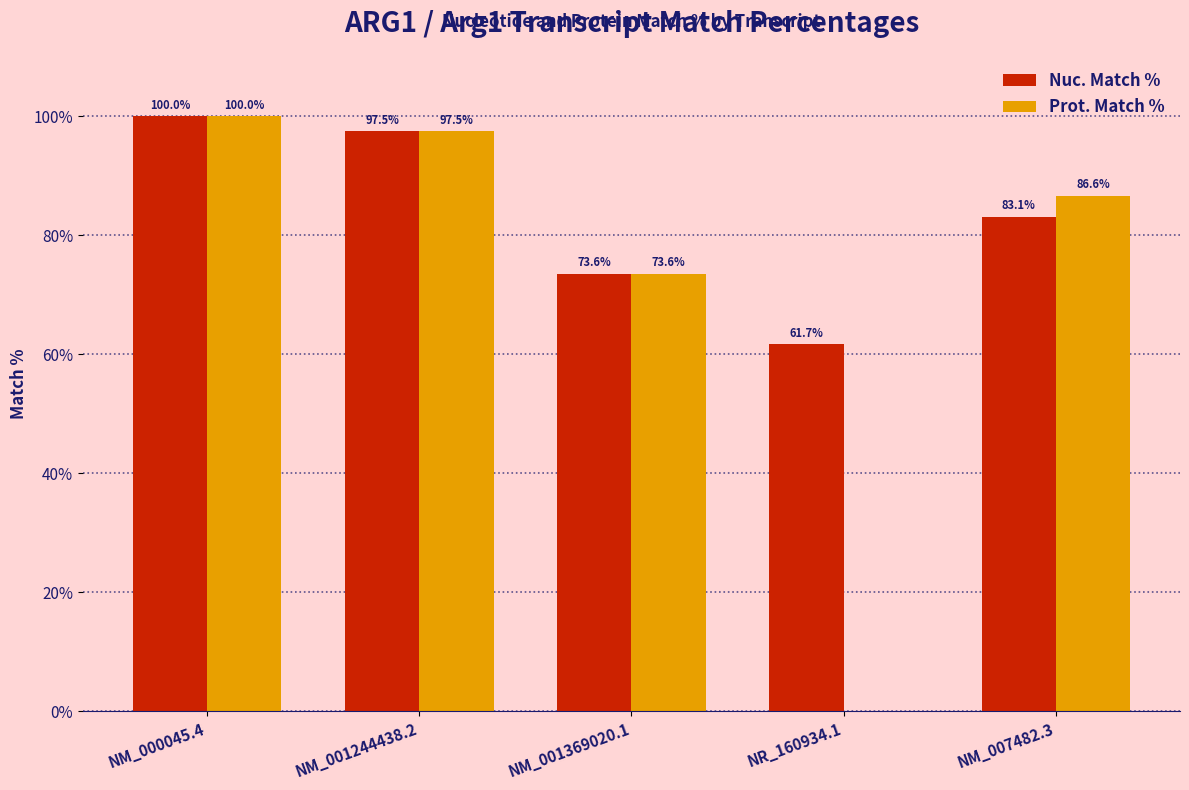

The Nuc. Match % series shows 73.6 at NM_001369020.1. True or false?

True